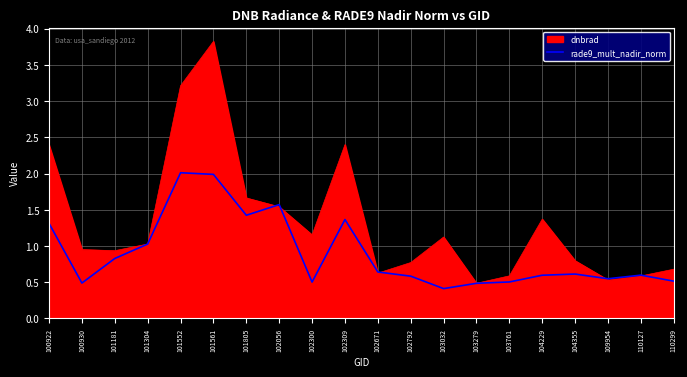

Which series has the widest spread of values?

dnbrad